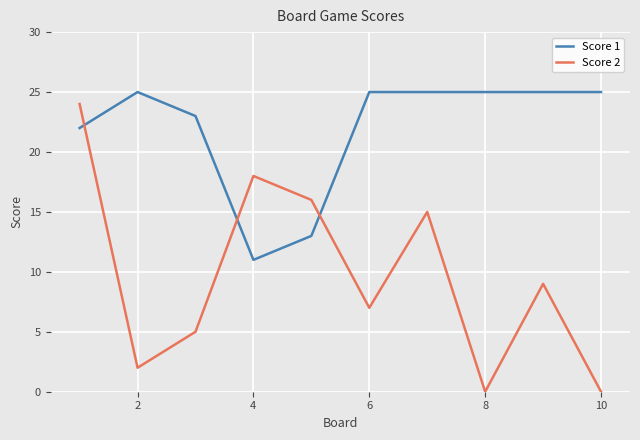

True or false: Score 2 and Score 1 cross at least once.

True